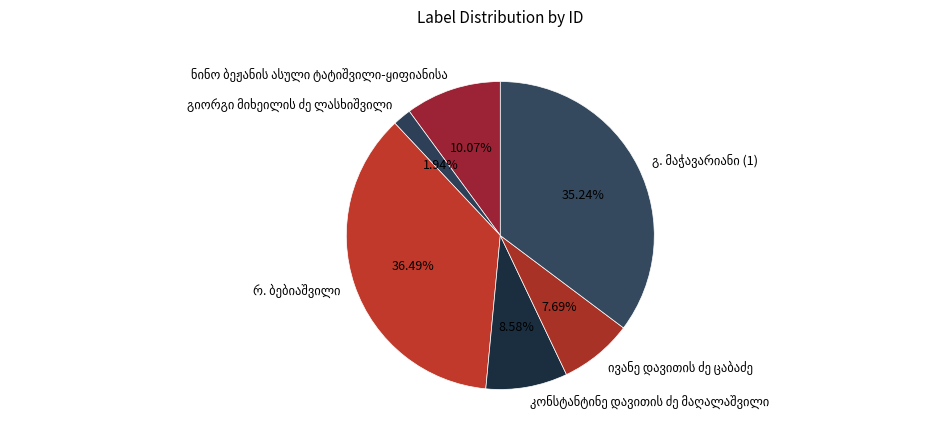

Count the number of slices in the pie.

6